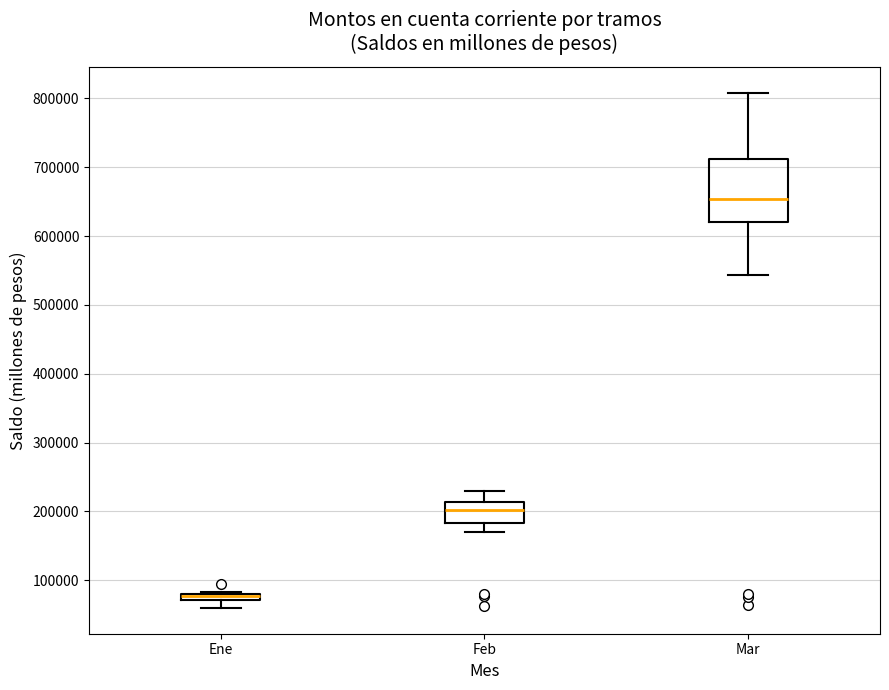

Which box's median line is the highest?

Mar